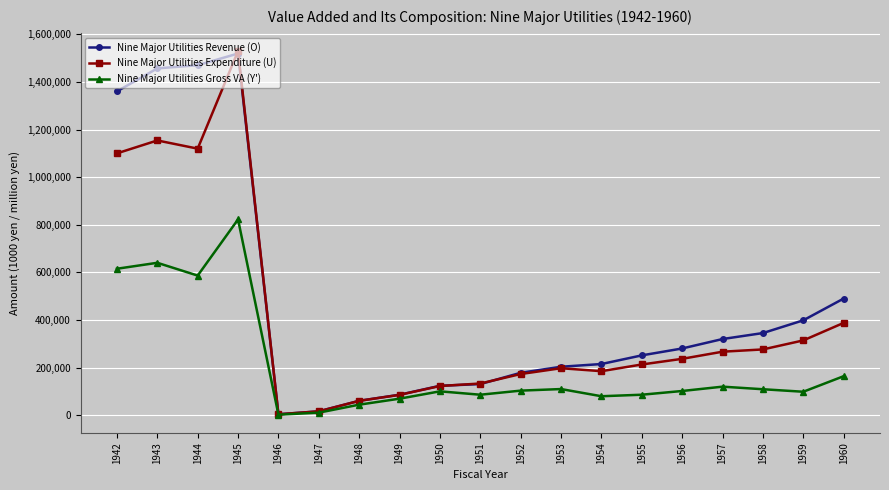

At which category does Nine Major Utilities Gross VA (Y') reach its first local valley?

1944